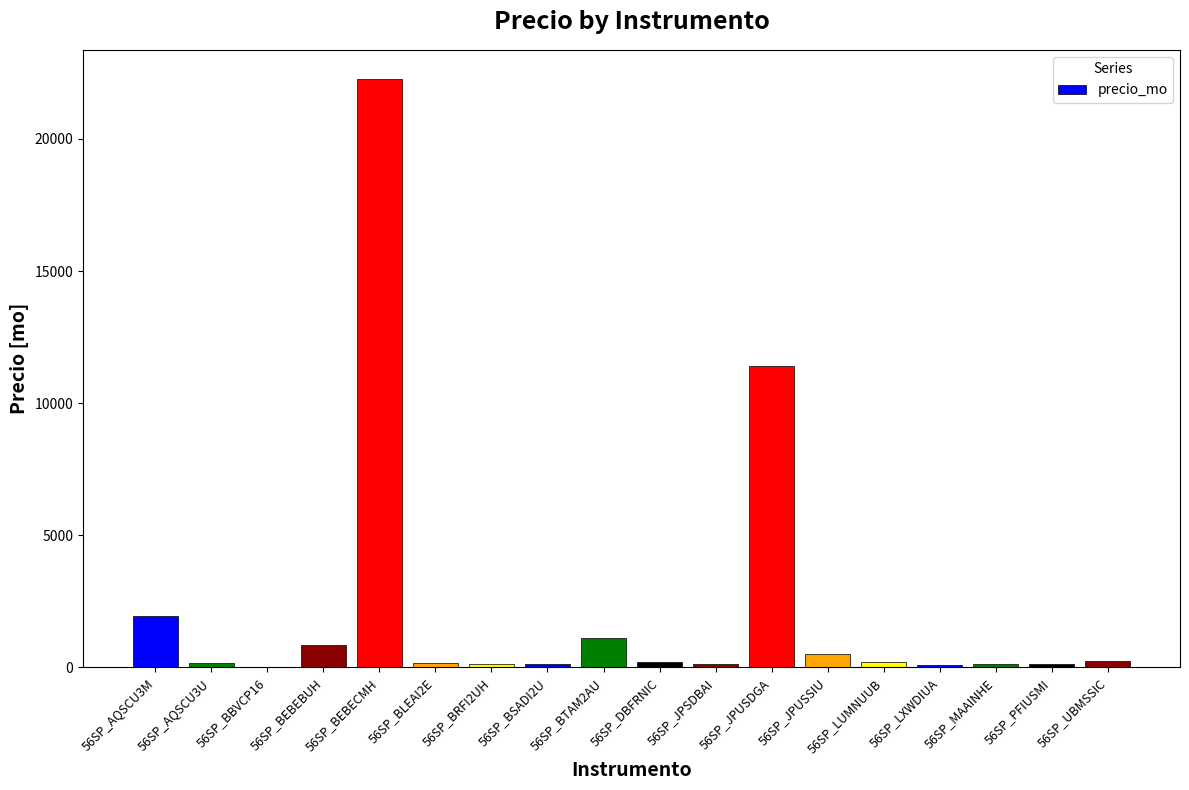

What is the sum of all values?

39855.4